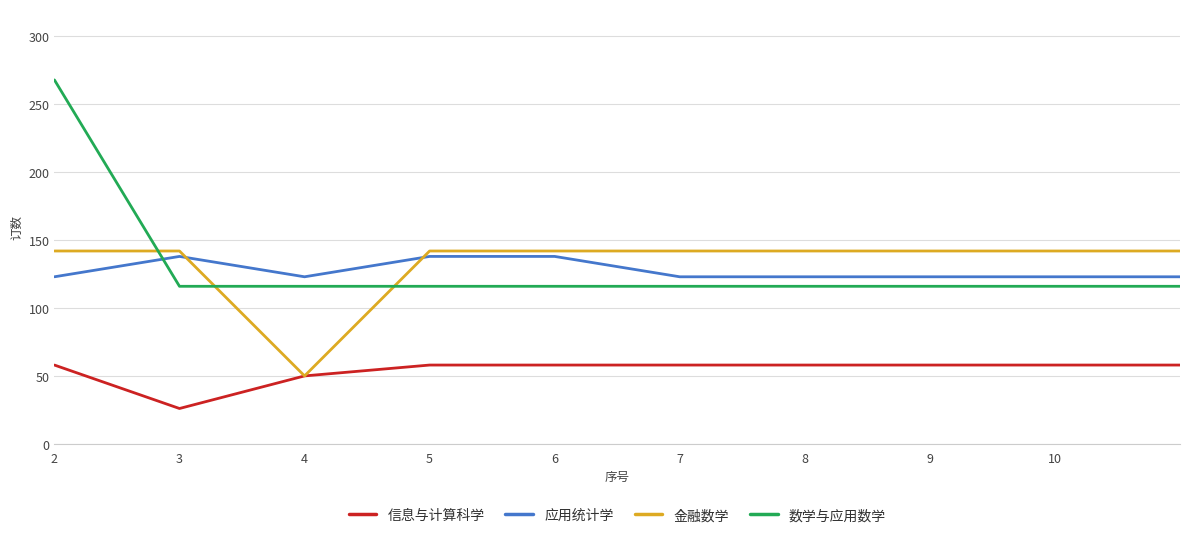

What are all the series names shown in the legend?

信息与计算科学, 应用统计学, 金融数学, 数学与应用数学